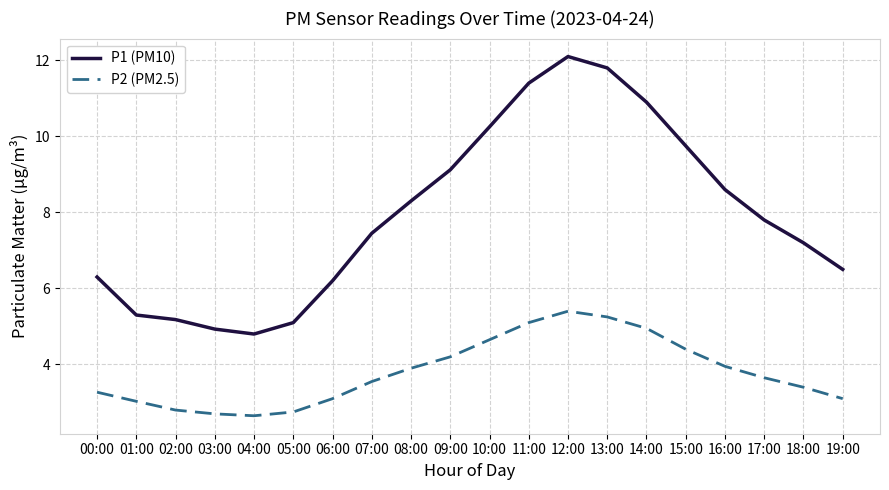

How many lines are shown in the chart?

2